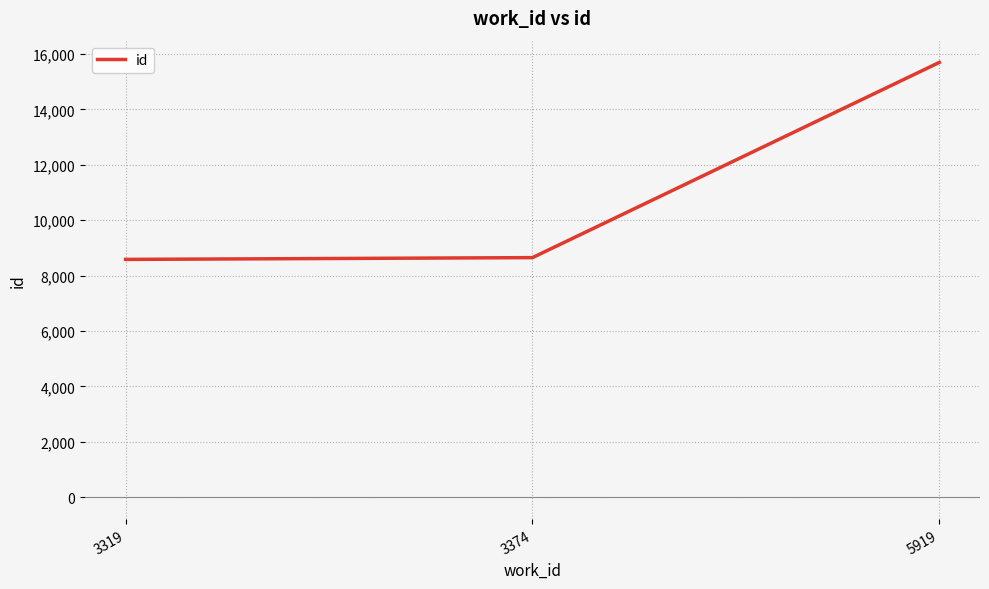

What is the average value?

10977